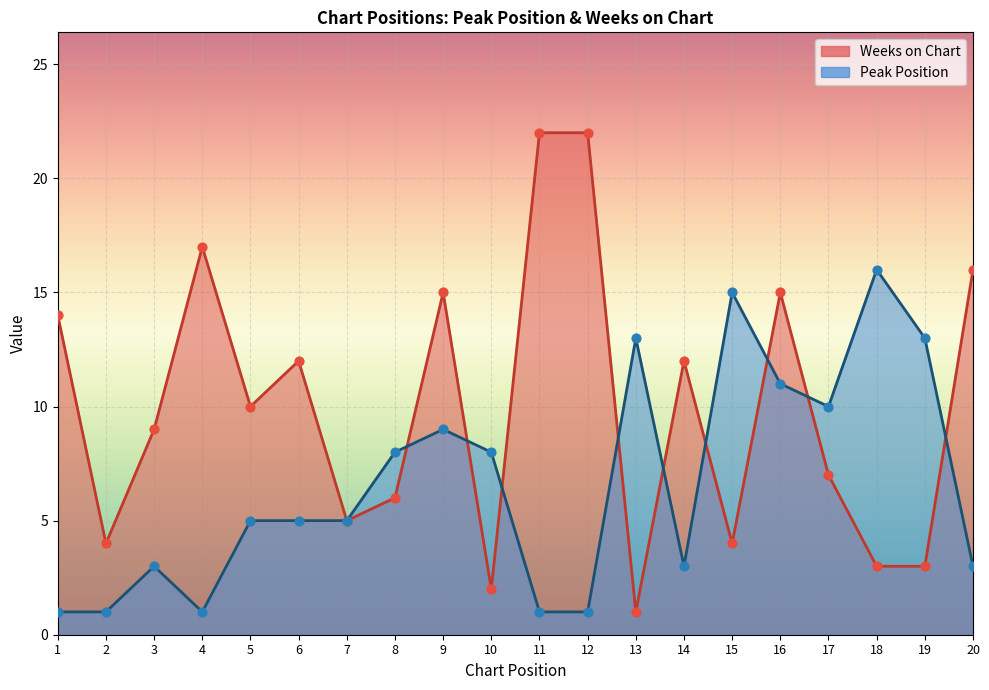

Which series has the widest spread of Y values?

Weeks on Chart